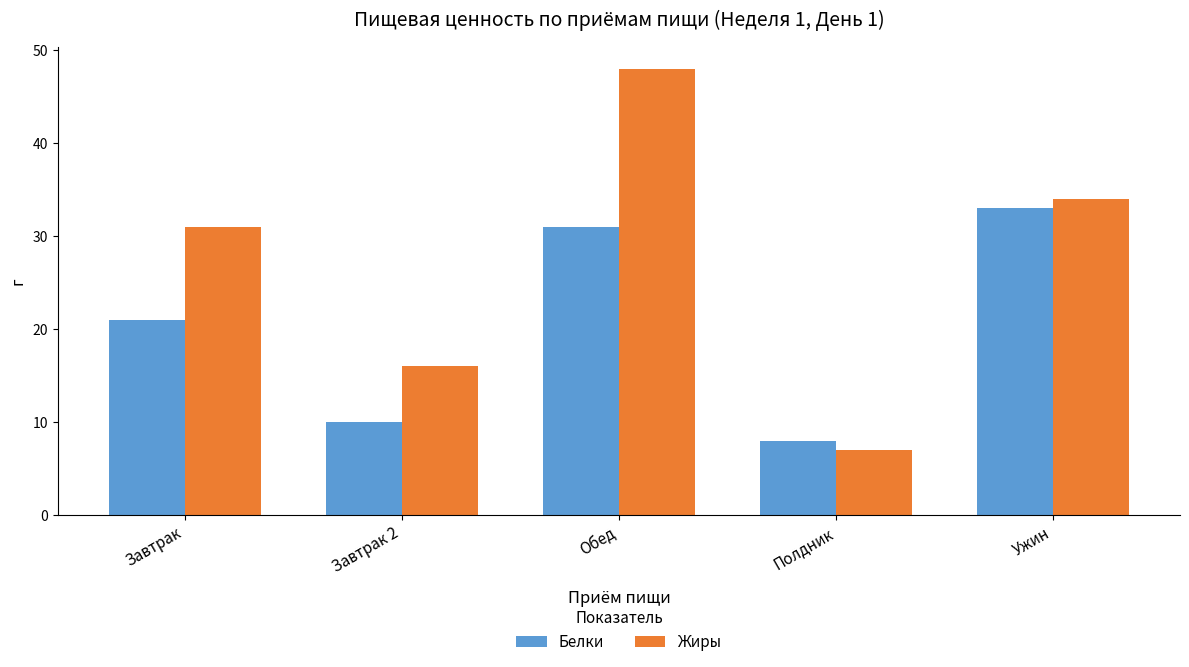

What are all the series names shown in the legend?

Белки, Жиры